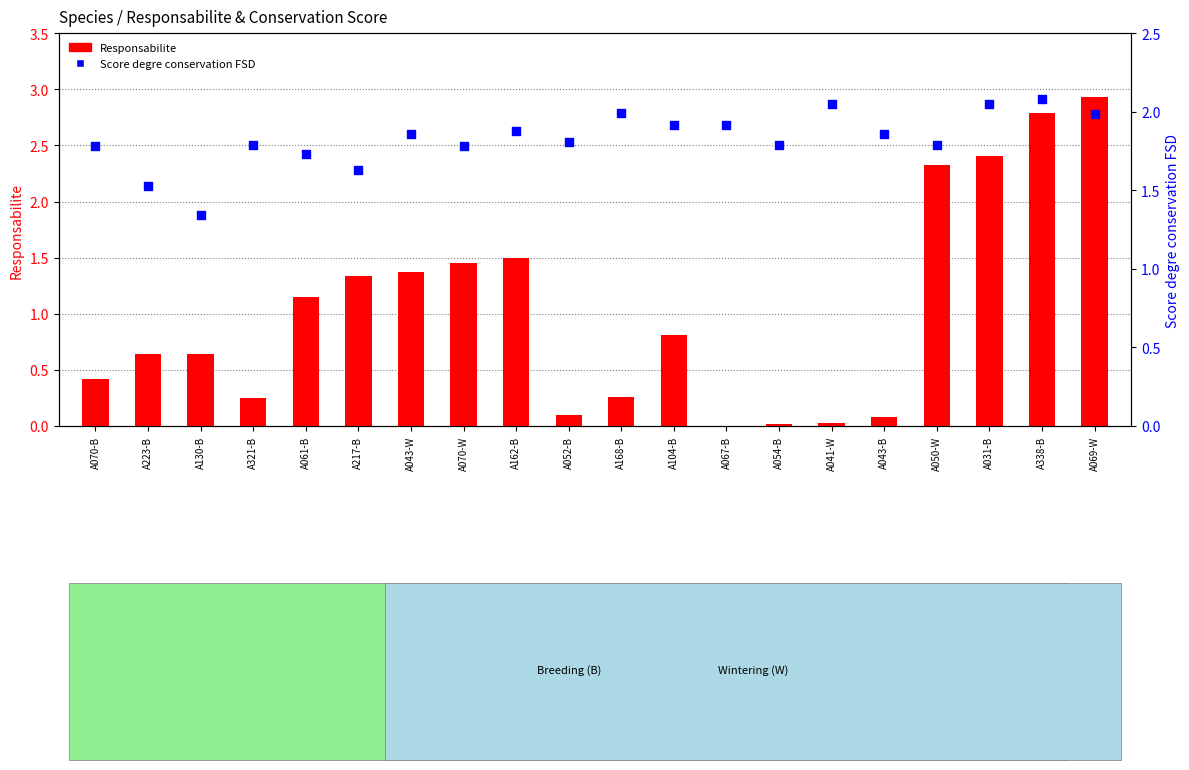

Which series contains the lowest Y value?

Responsabilite